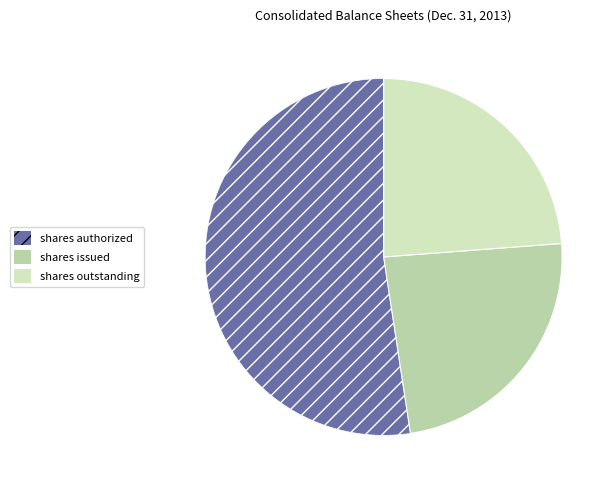

Which category accounts for the majority?

shares authorized